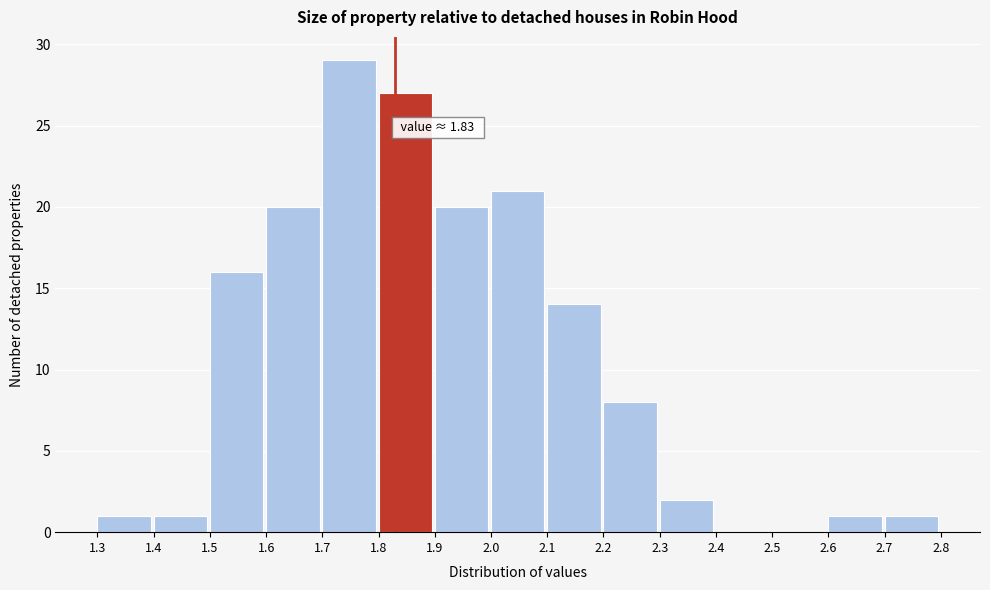

Over which range of the x-axis is the bar tallest?

1.7 to 1.8